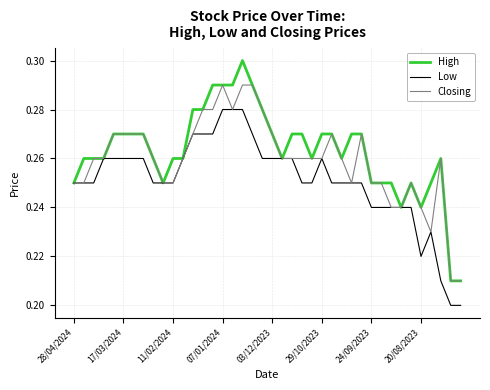

Rank the series by their maximum value, from lowest to highest.

Low, Closing, High